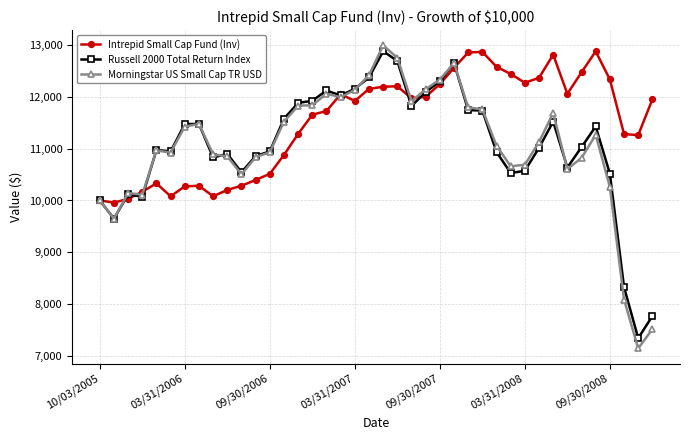

Which series has the largest range (max minus min)?

Morningstar US Small Cap TR USD